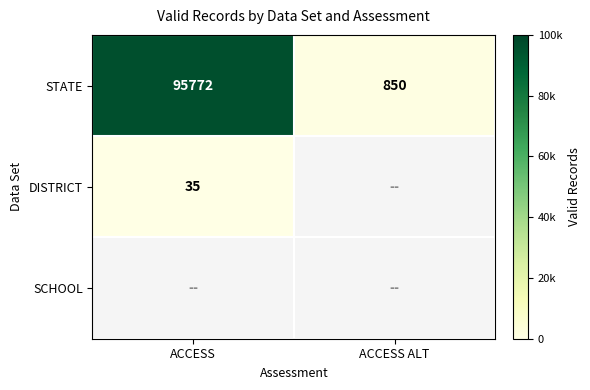

The value of STATE at ACCESS is 23849. True or false?

False